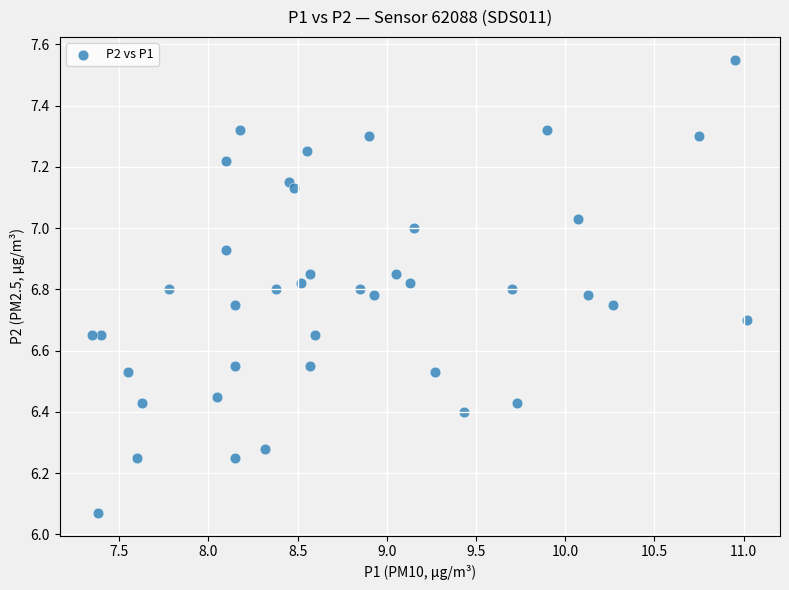

What is the range of X values (max minus min)?

3.7